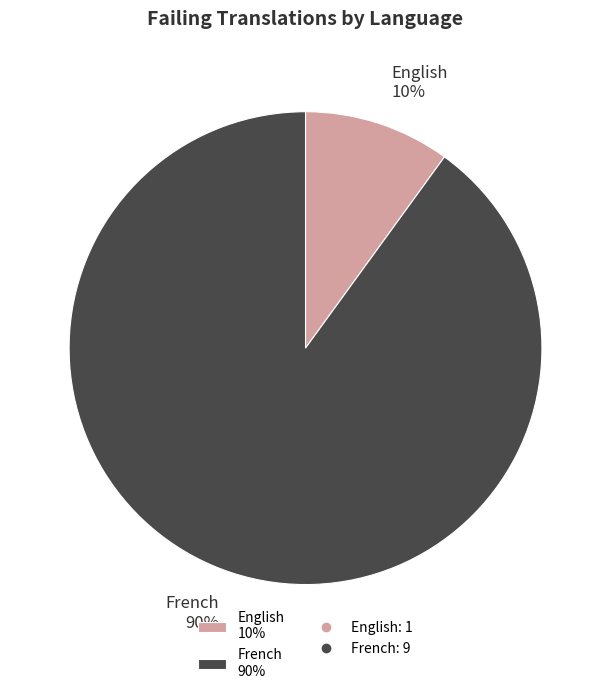

Is the sum of English 10% and French 90% greater than half?

Yes